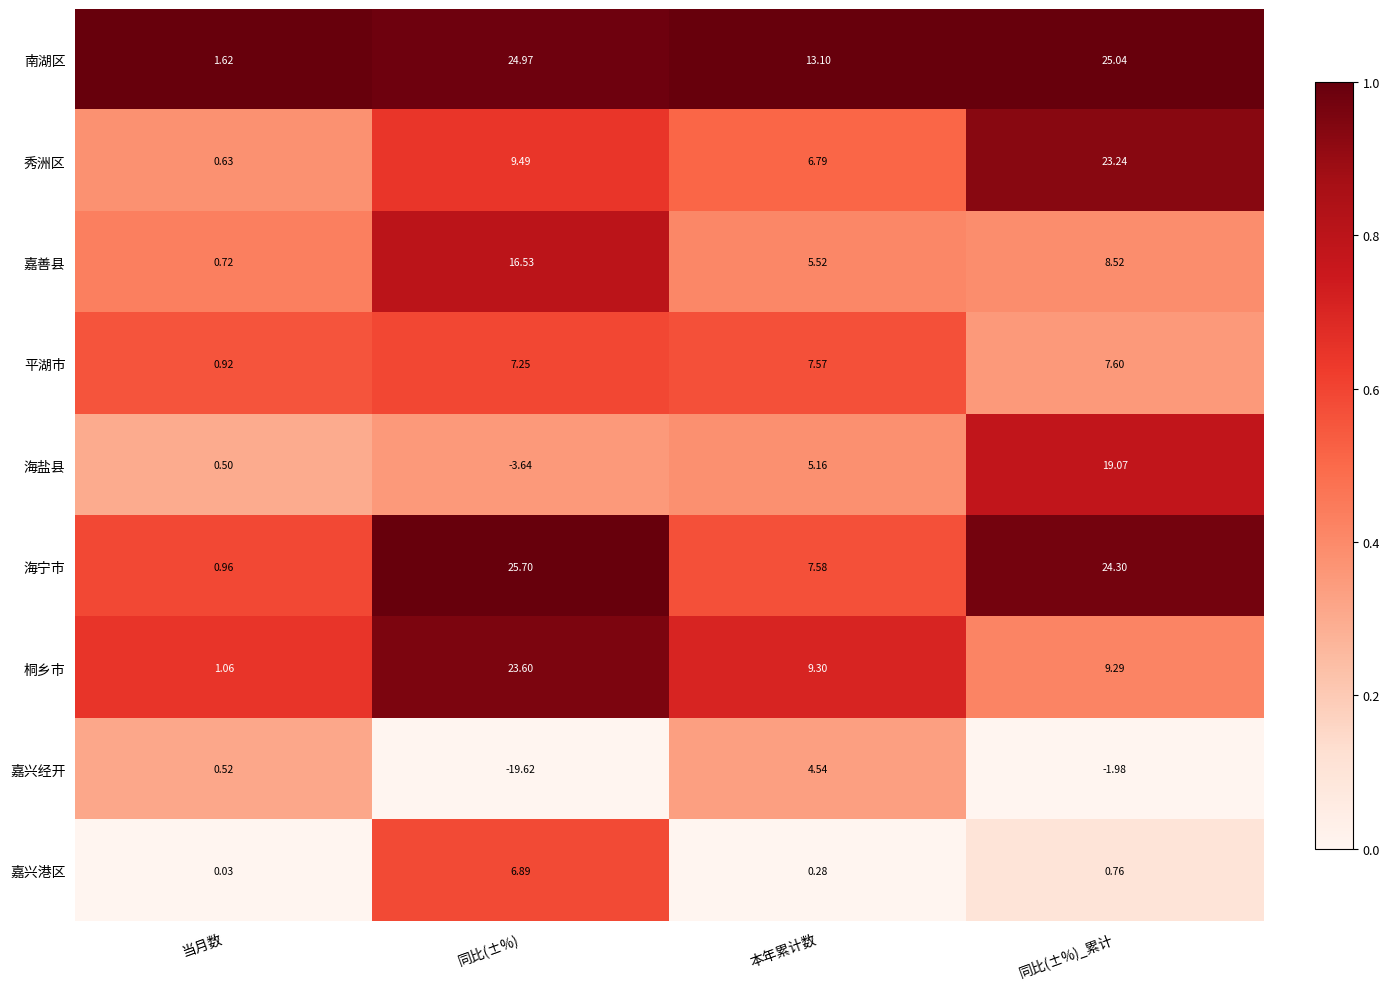

Which category has the highest value in the 海盐县 series?

同比(±%)_累计